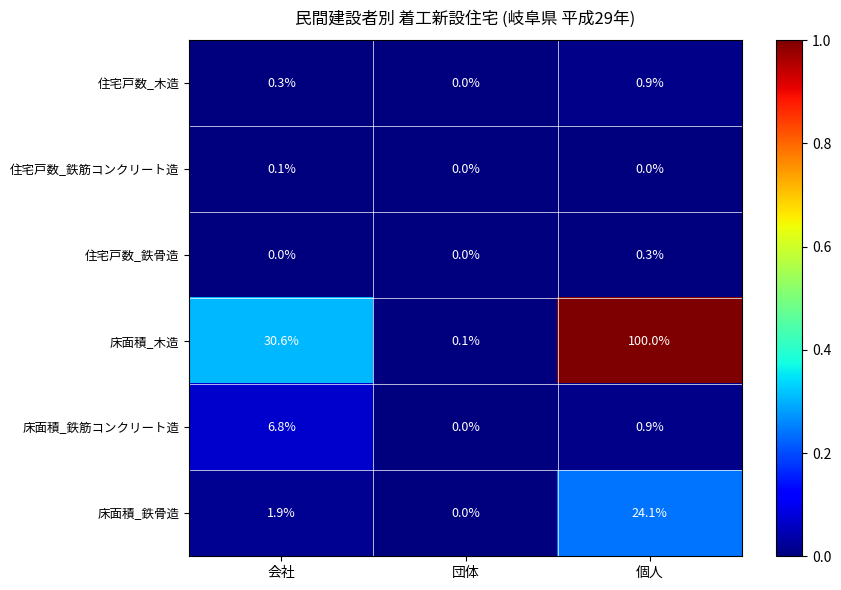

Between 会社 and 団体, which series saw the biggest shift?

床面積_木造